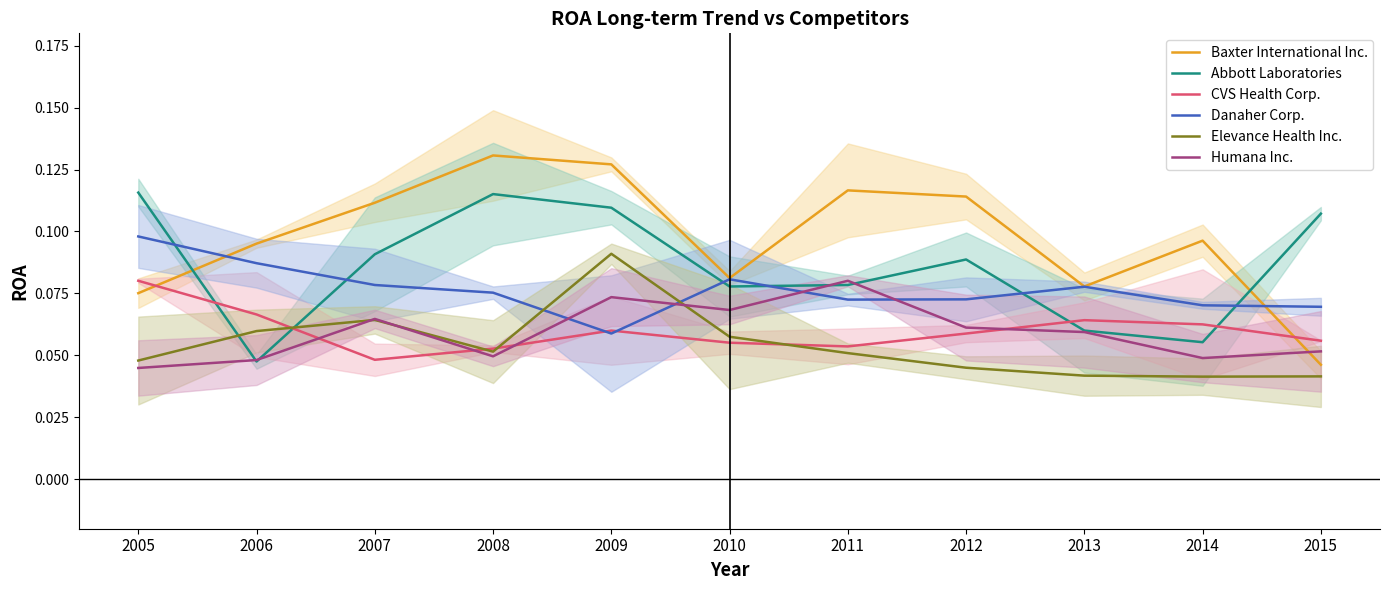

True or false: Danaher Corp. and CVS Health Corp. intersect in this chart.

True